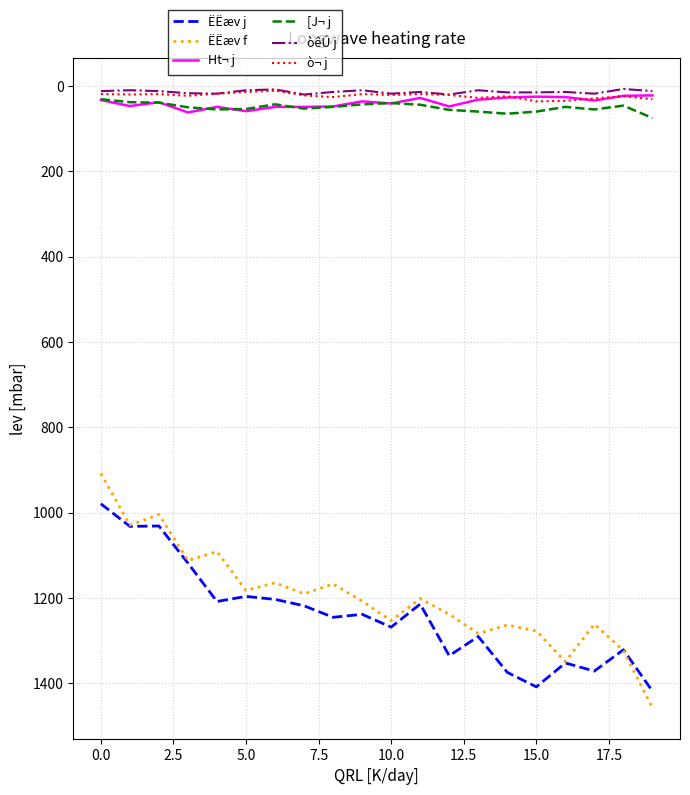

True or false: Ht¬ j and ËËæv f intersect in this chart.

False